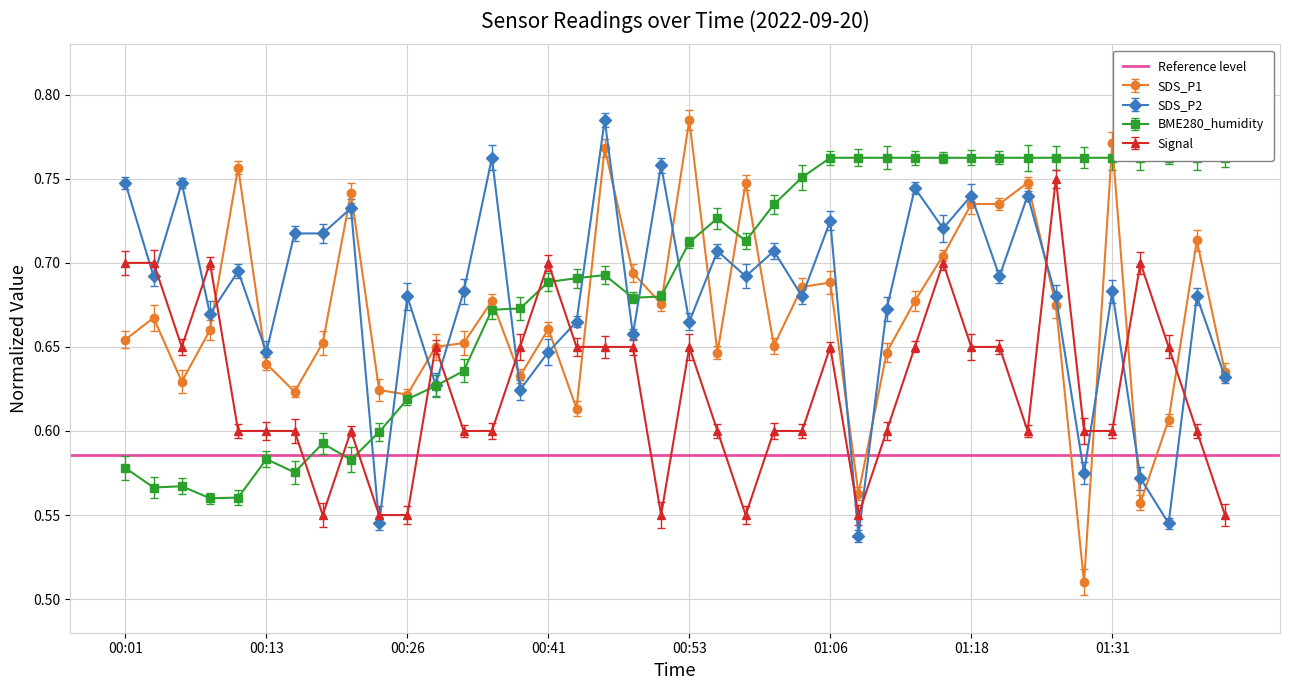

What position from the left is 01:13?

29